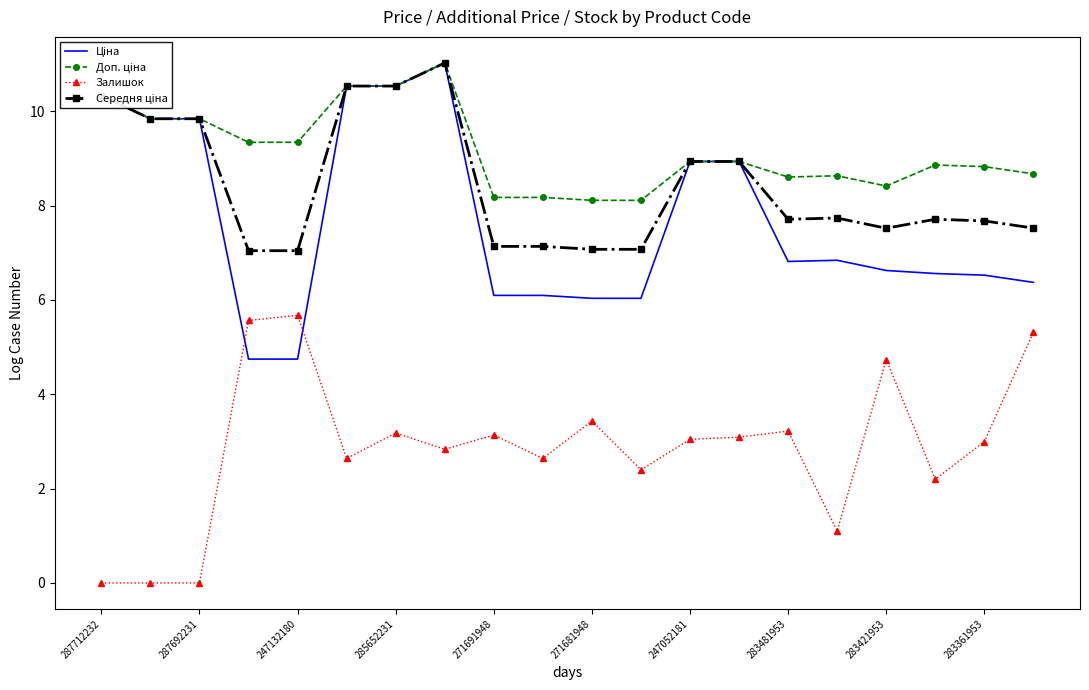

What is the greatest value displayed?

11.0